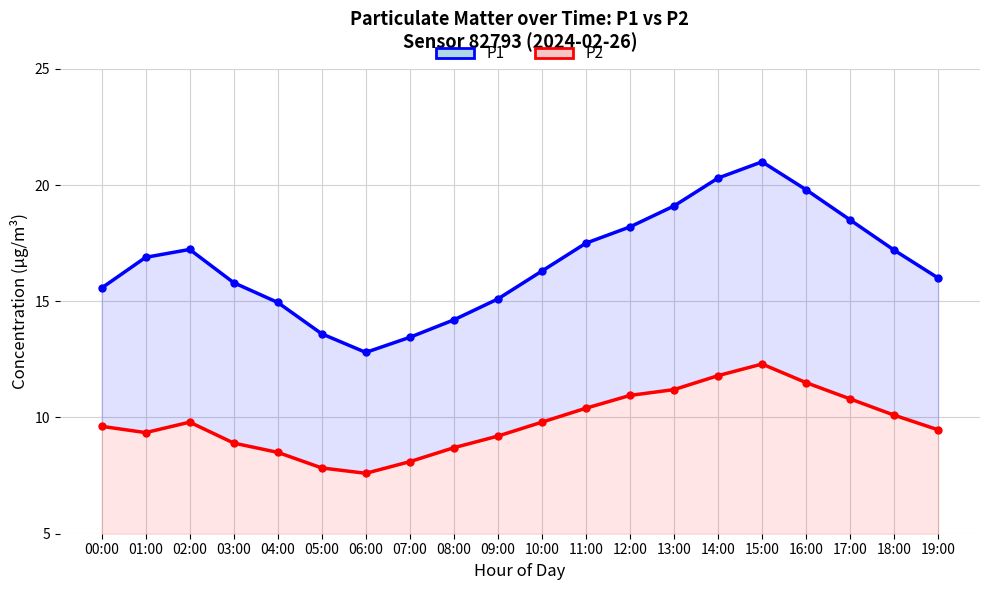

Is it true that P2 equals 18.2 at 12:00?

False